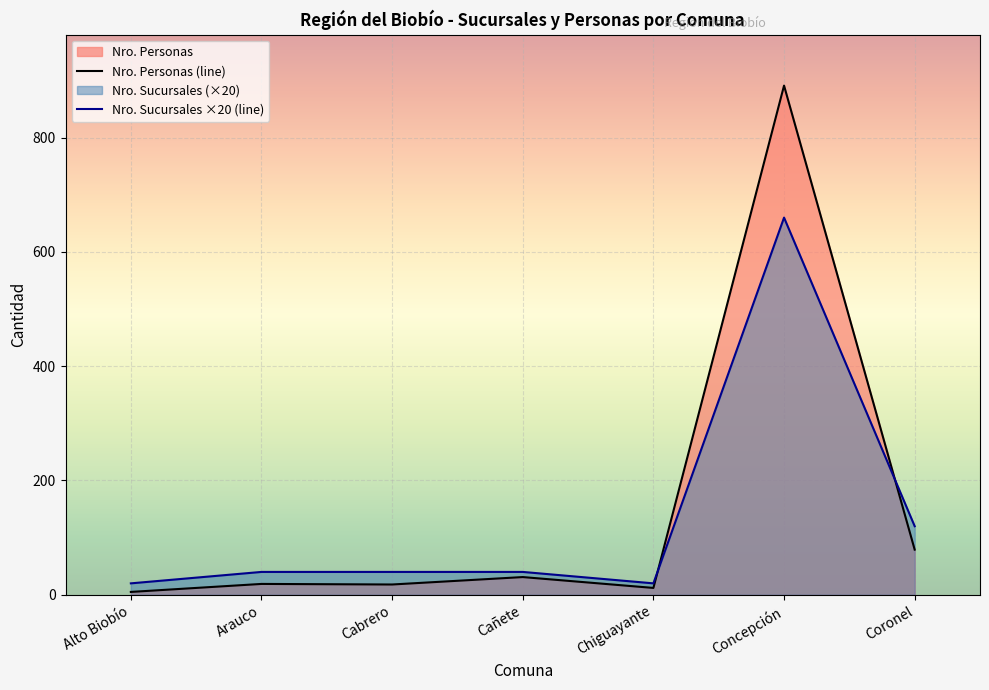

What are all the series names shown in the legend?

Nro. Sucursales, Nro. Personas